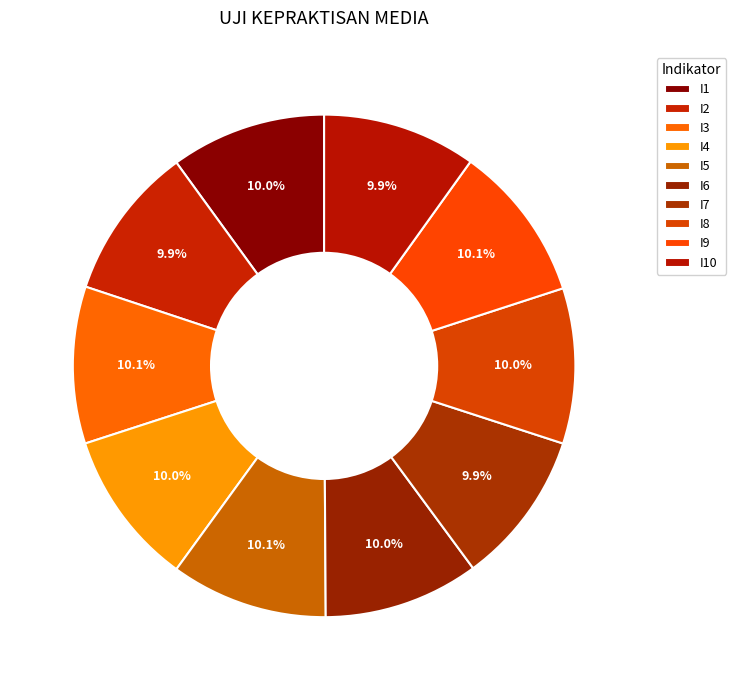

The I9 slice represents 15% of the pie. True or false?

False